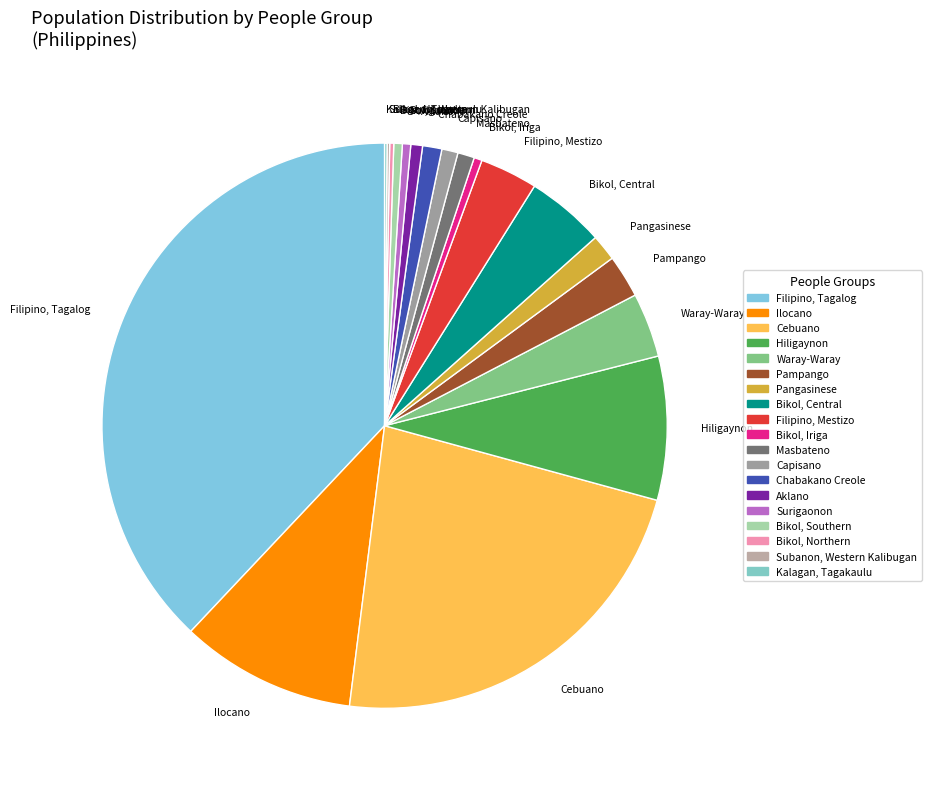

Is Waray-Waray the majority of the pie?

No